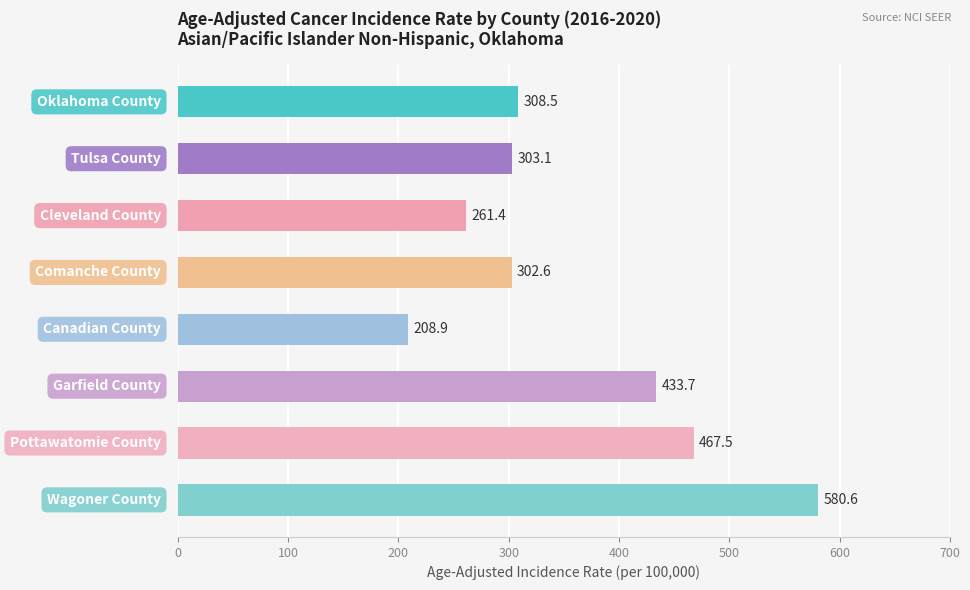

What is the smallest value displayed?

208.9